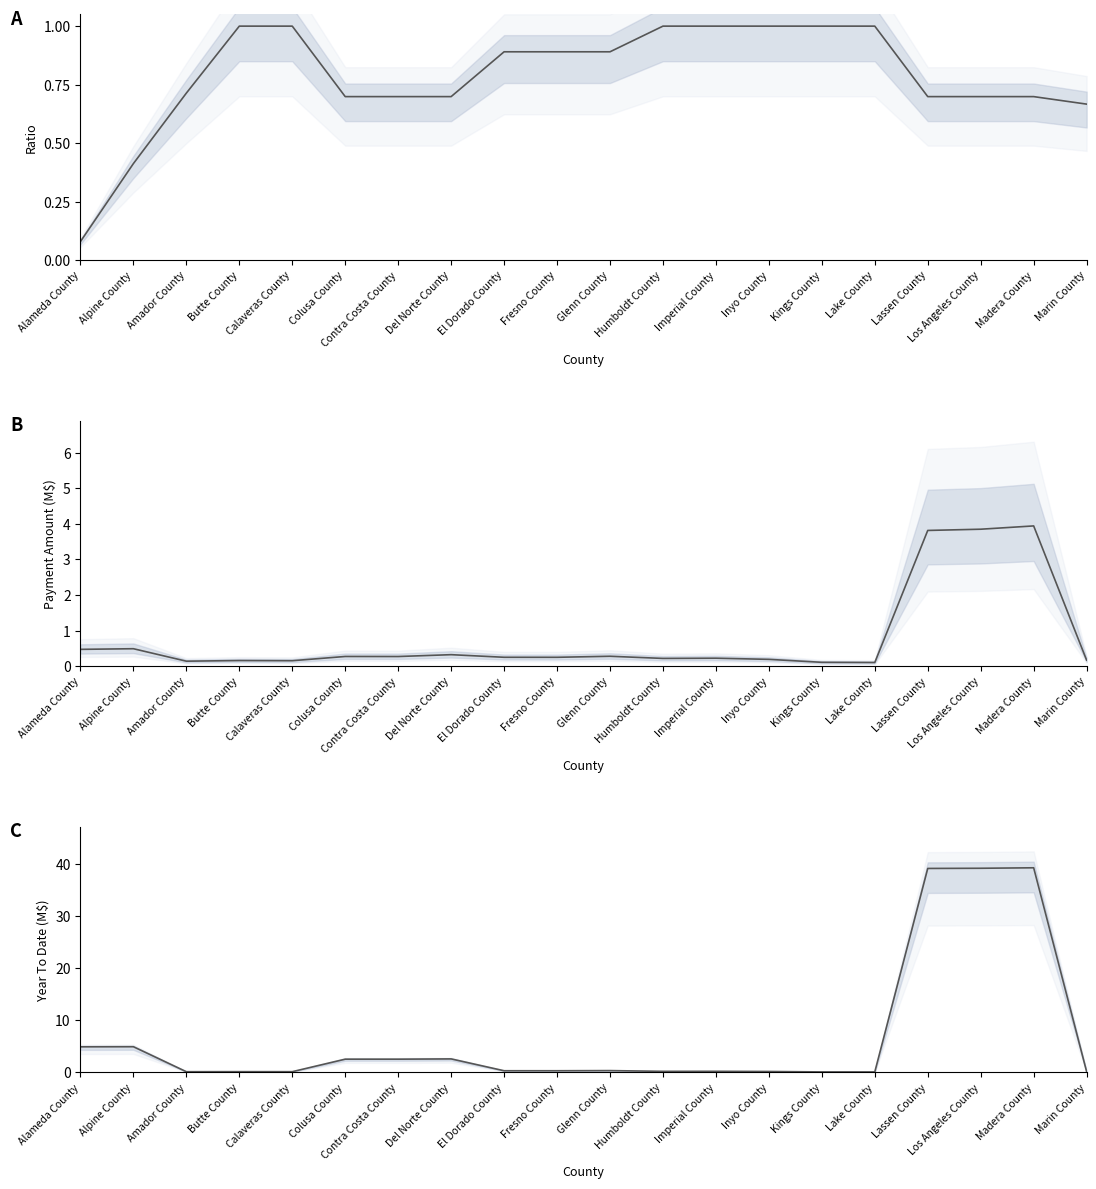

How many intersections are there between Payment/YTD Ratio and Payment Amount (M$)?

3